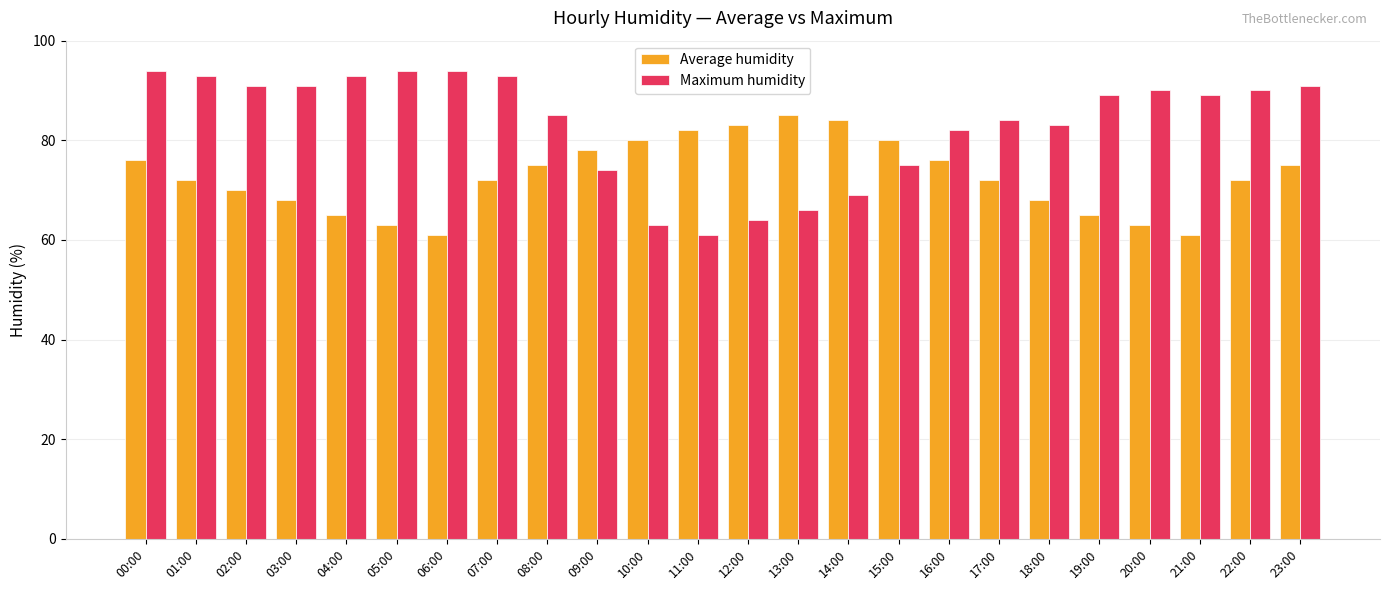

What is the minimum value shown in the chart?

61